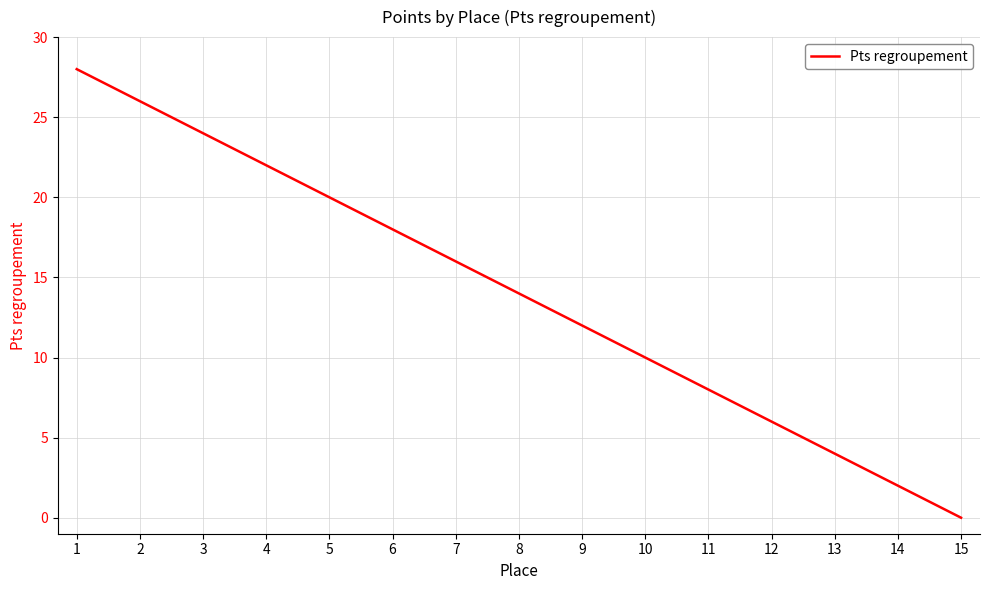

At which label is the value closest to 14?

8